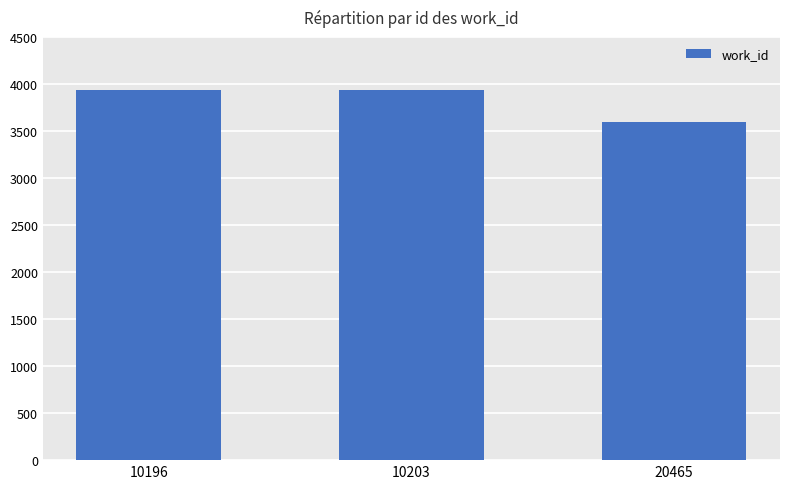

What is the minimum value shown in the chart?

3591